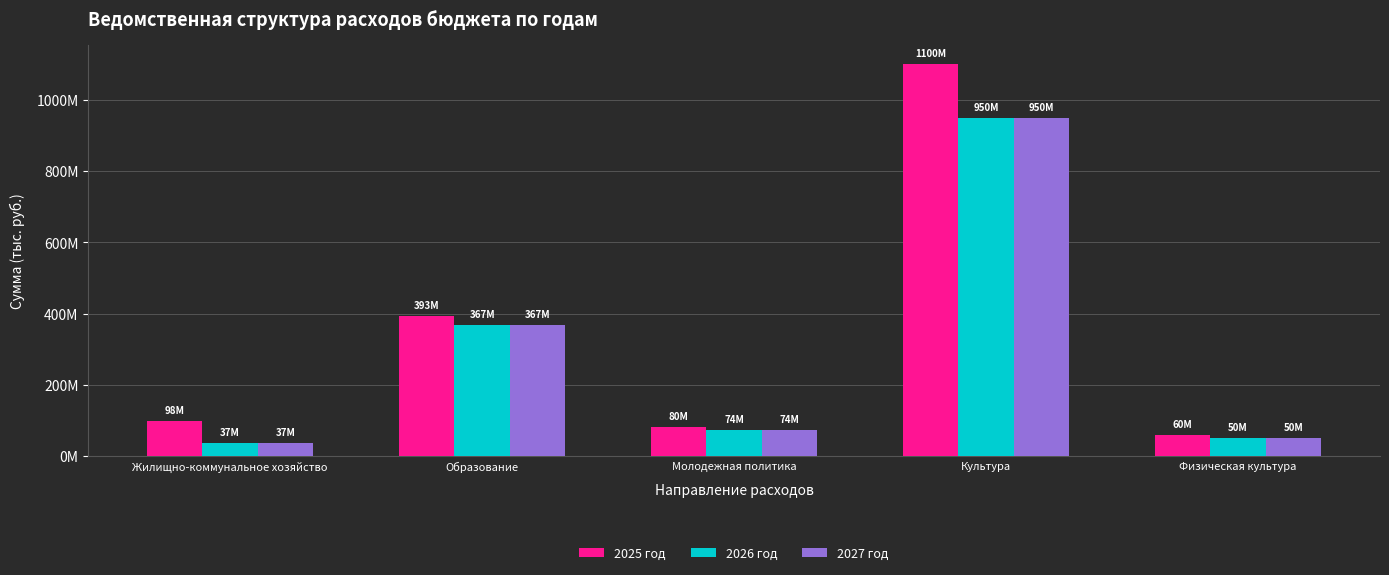

What are all the series names shown in the legend?

2025 год, 2026 год, 2027 год